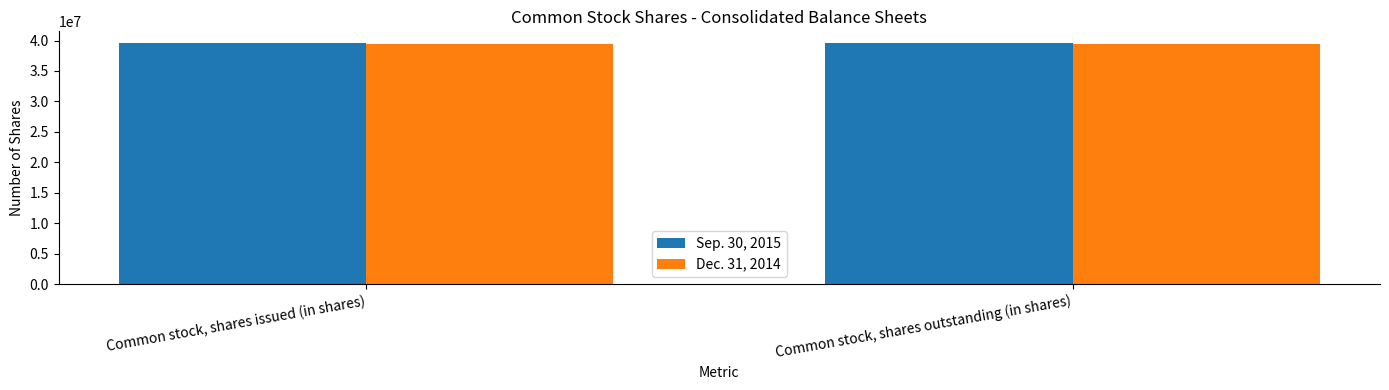

What is the difference between the highest and lowest values at Common stock, shares outstanding (in shares)?

127253